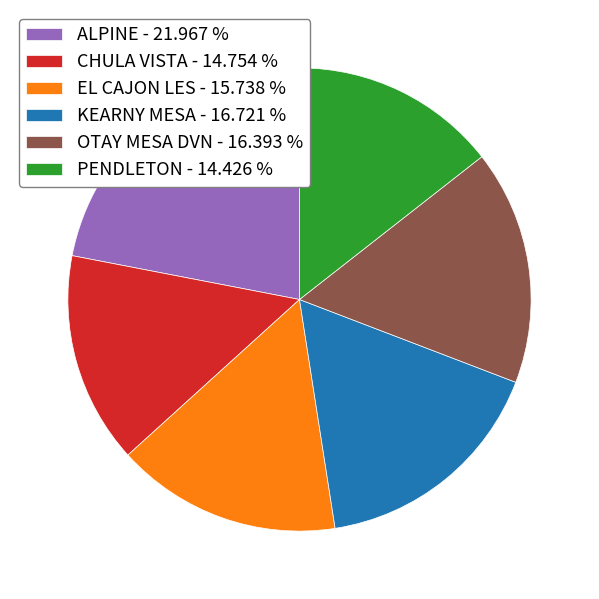

True or false: EL CAJON LES accounts for 16% of the total.

True